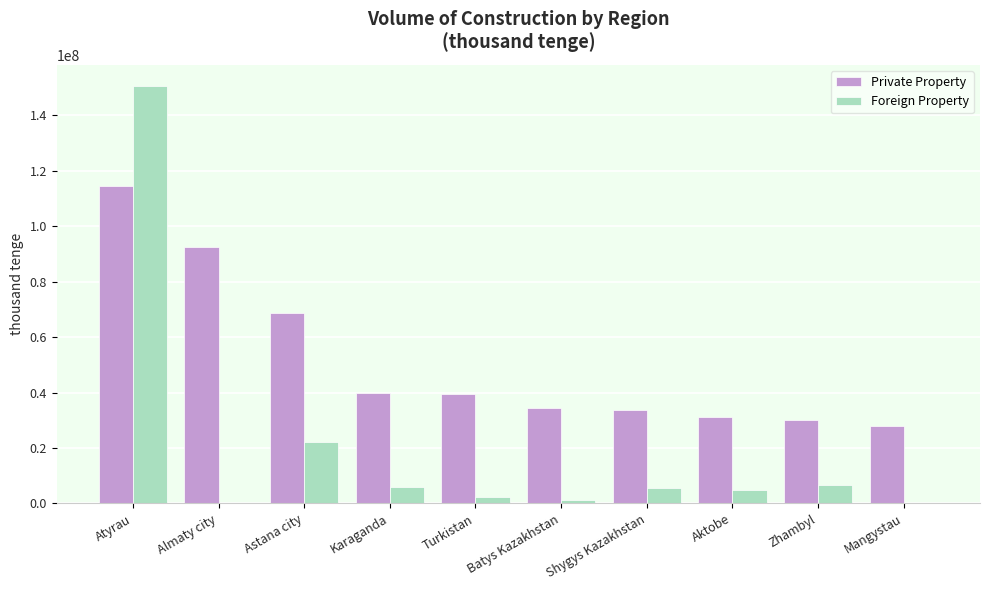

What is the greatest value displayed?

150671477